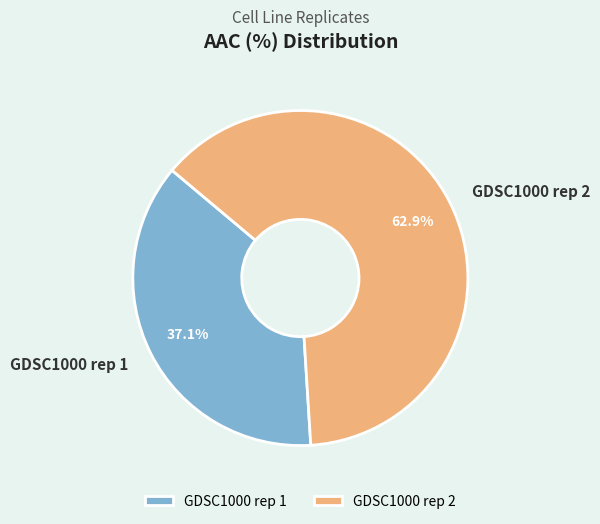

To the nearest percent, what percentage of the pie is GDSC1000 rep 1?

37%